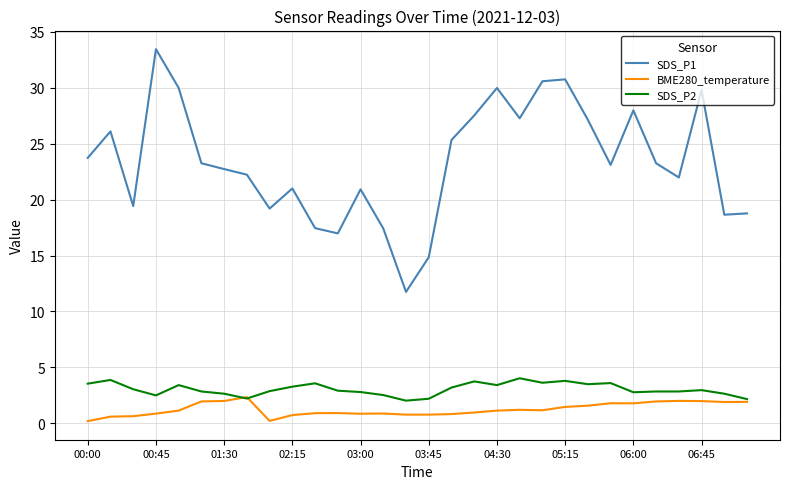

Which series has the largest range (max minus min)?

SDS_P1